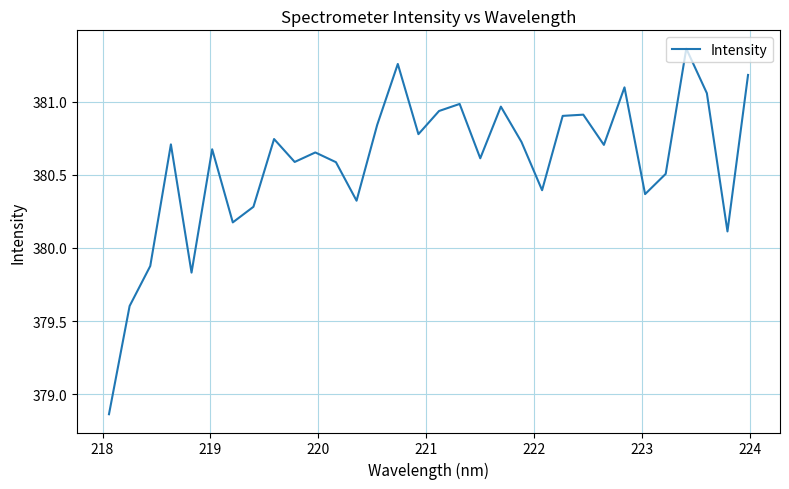

What is the difference between the maximum and minimum values?

2.5